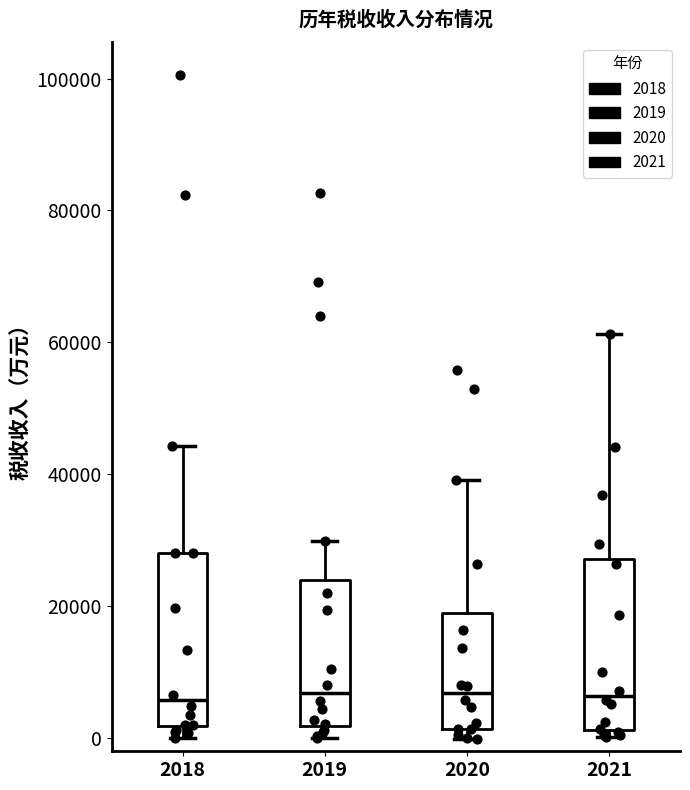

Reading left to right, transcribe this box plot: for each box, give where its median line is, the range the box spans, and where its two whiskers end, as read against the y-axis. The values are not printed on the chart, so give them approximately, as read against the axis.

2018: median 6000, box 2000 to 28000, whiskers 0 to 44000
2019: median 6000, box 2000 to 24000, whiskers 0 to 30000
2020: median 6000, box 2000 to 18000, whiskers 0 to 40000
2021: median 6000, box 2000 to 28000, whiskers 0 to 62000